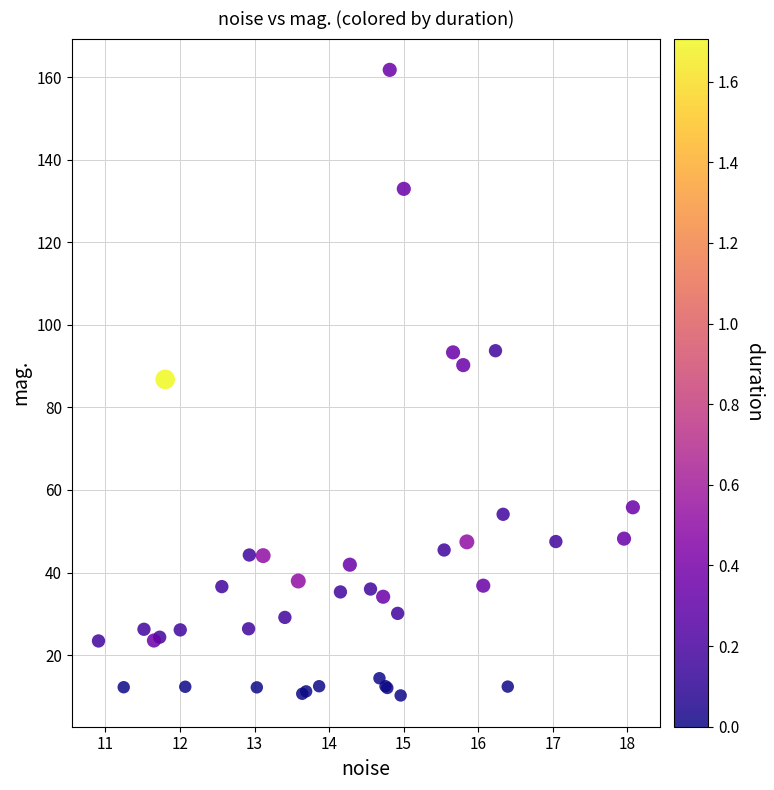

What Y value in the scatter plot is closest to 85?

86.8